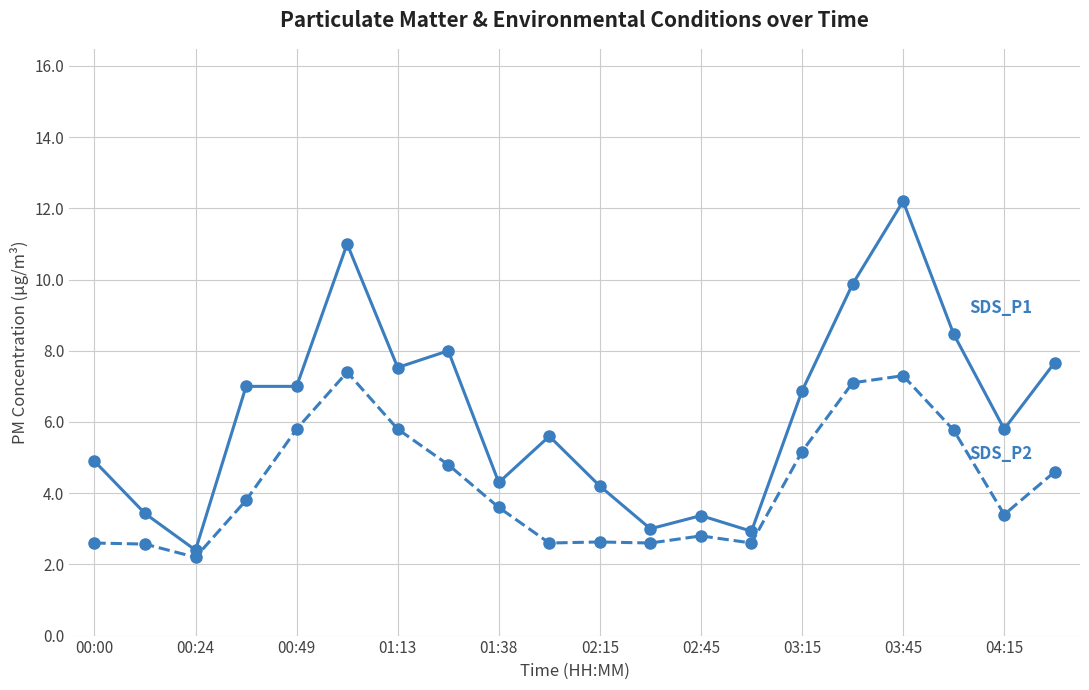

What is the smallest value displayed?

2.2